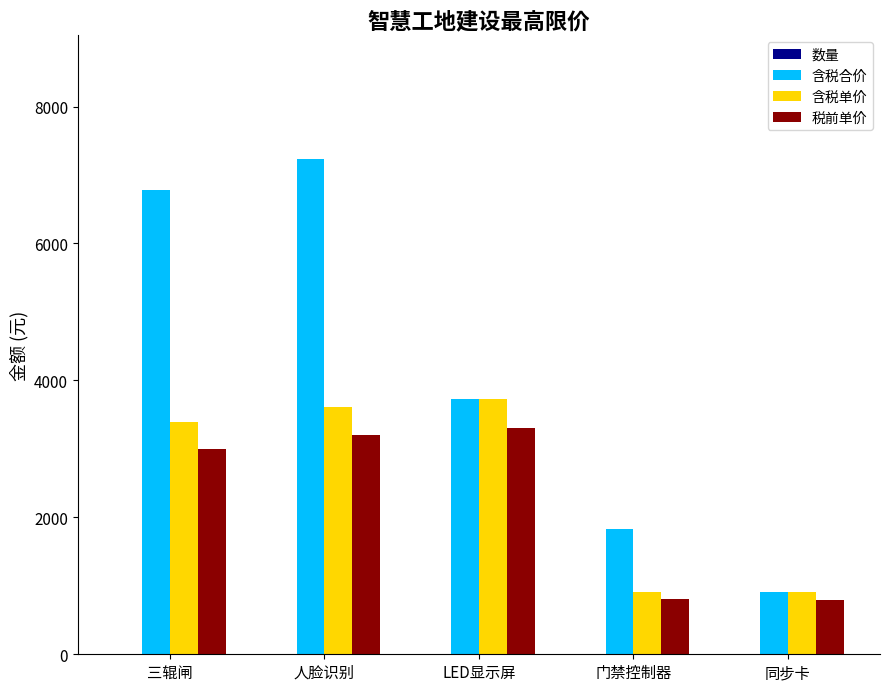

What is the highest value of the 含税合价 series?

7232.0